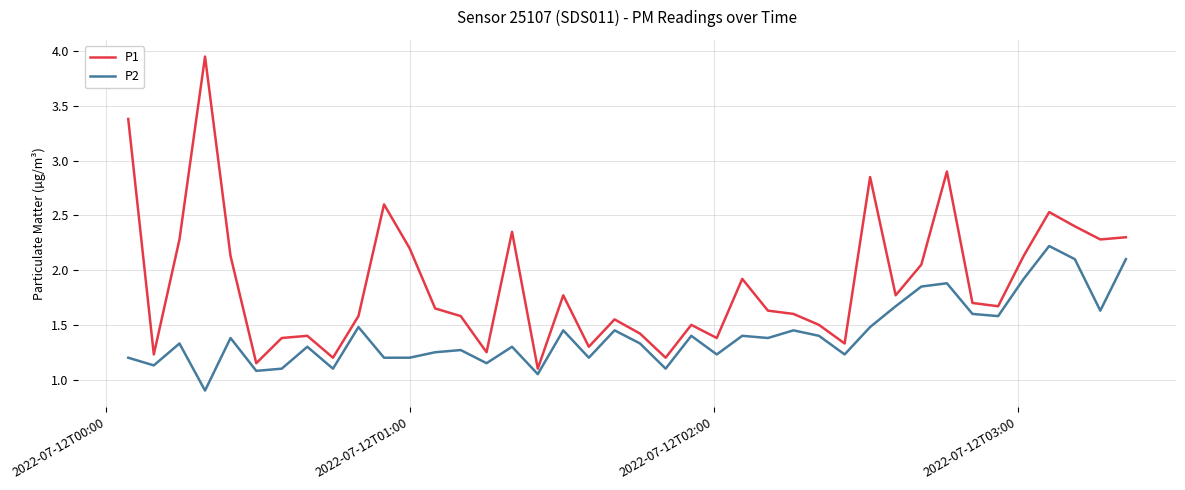

Rank the series by their maximum value, from lowest to highest.

P2, P1